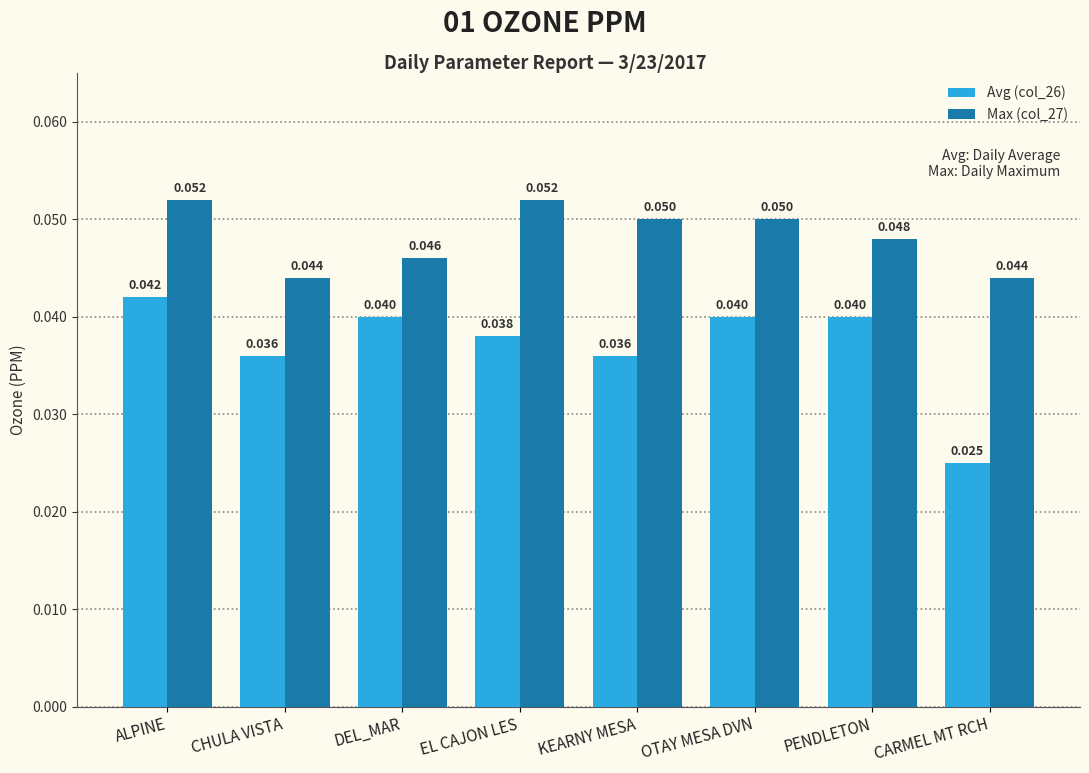

At how many categories does at least one series exceed 0?

8